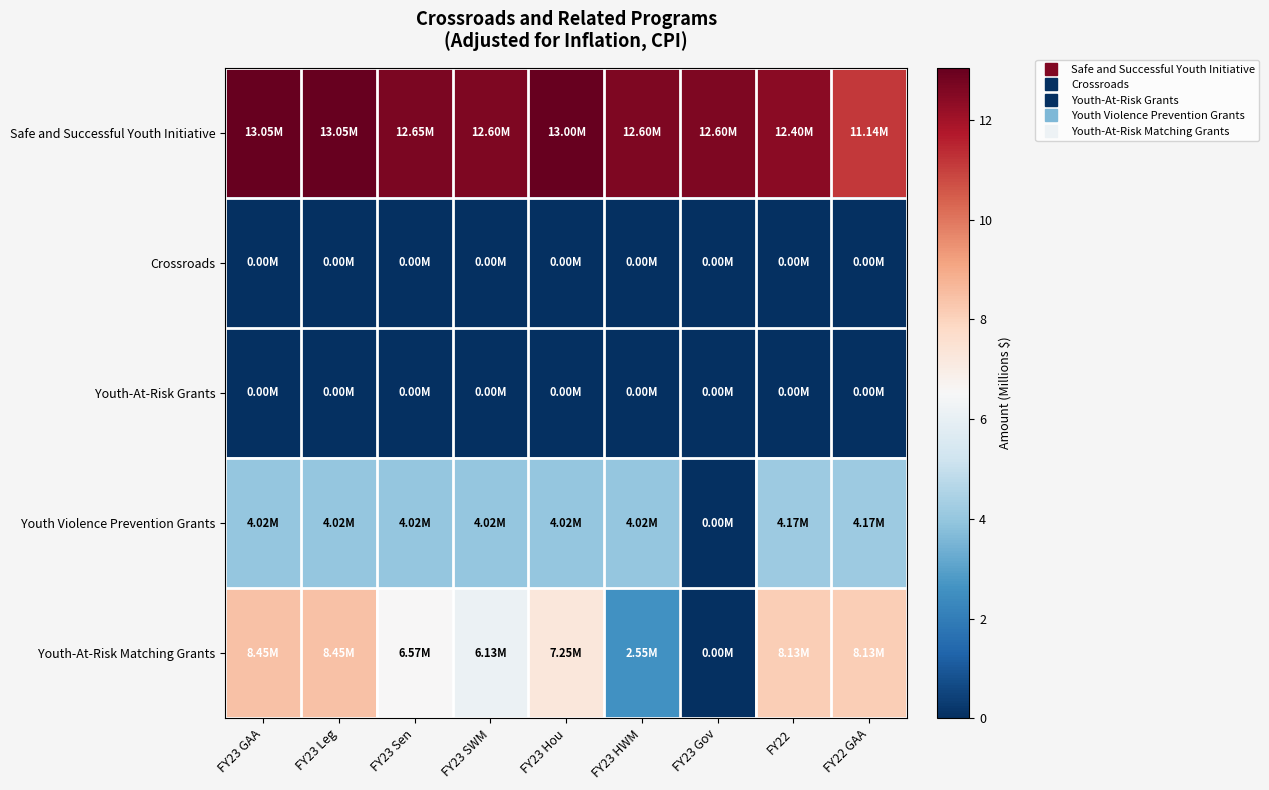

At FY23 Gov, list the series in order from smallest to largest.

Crossroads, Youth-At-Risk Grants, Youth Violence Prevention Grants, Youth-At-Risk Matching Grants, Safe and Successful Youth Initiative